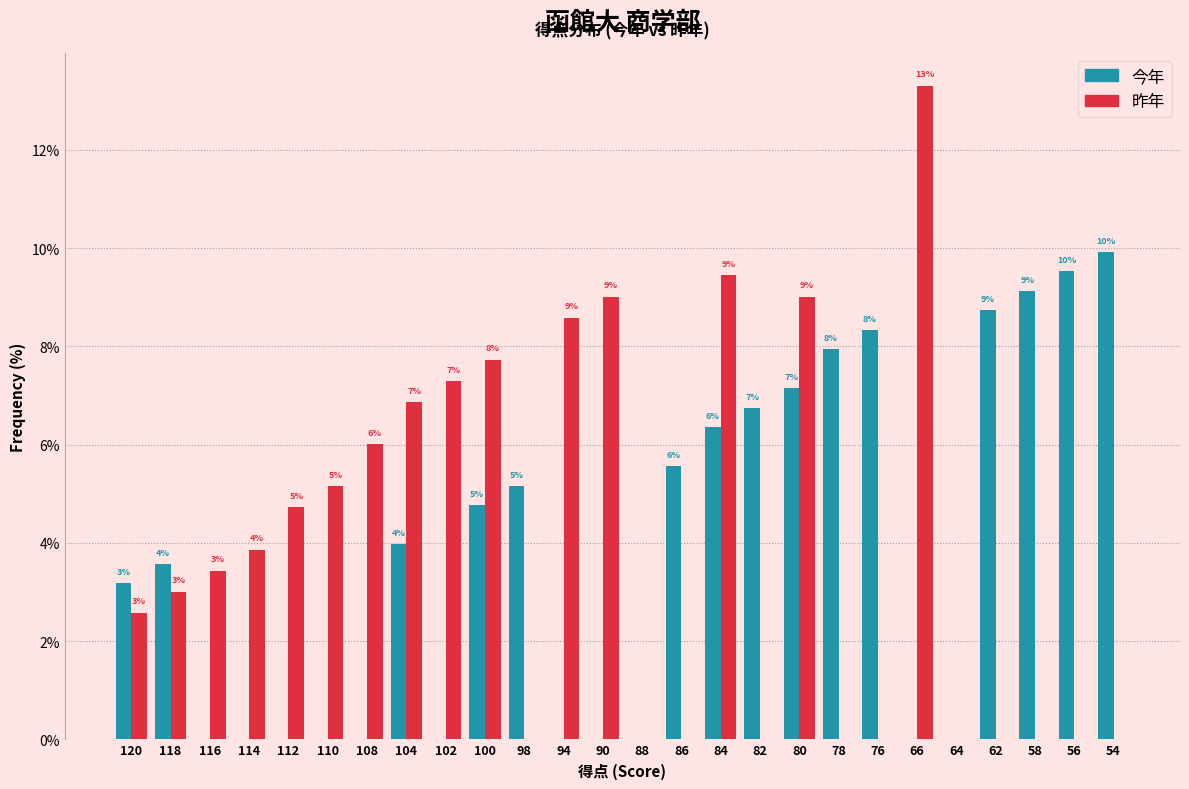

What is the highest value of the 昨年 series?

13.3